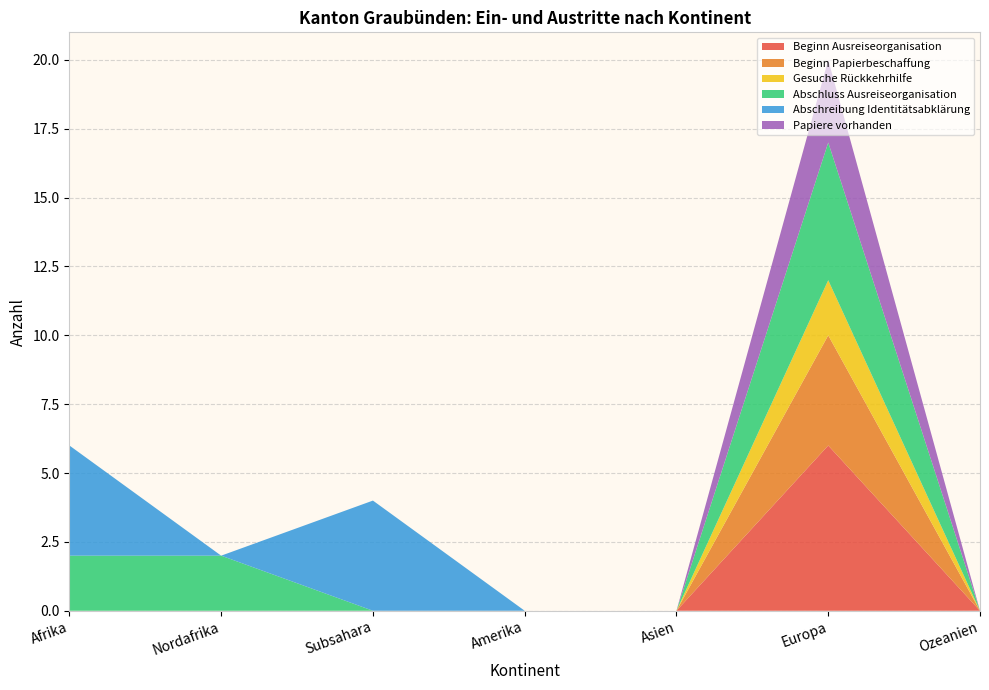

Reading left to right, transcribe all the data shown in this chart.

Beginn Ausreiseorganisation: 0	0	0	0	0	6	0
Beginn Papierbeschaffung: 0	0	0	0	0	4	0
Gesuche Rückkehrhilfe: 0	0	0	0	0	2	0
Abschluss Ausreiseorganisation: 2	2	0	0	0	5	0
Abschreibung Identitätsabklärung: 4	0	4	0	0	0	0
Papiere vorhanden: 0	0	0	0	0	3	0